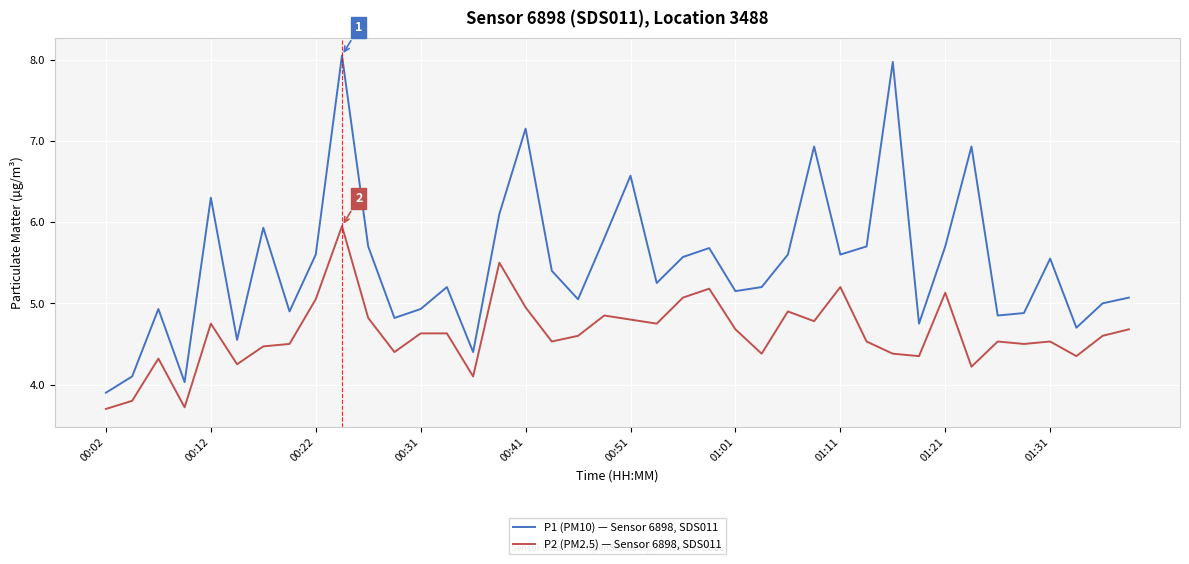

True or false: P1 (PM10) — Sensor 6898, SDS011 and P2 (PM2.5) — Sensor 6898, SDS011 intersect in this chart.

False